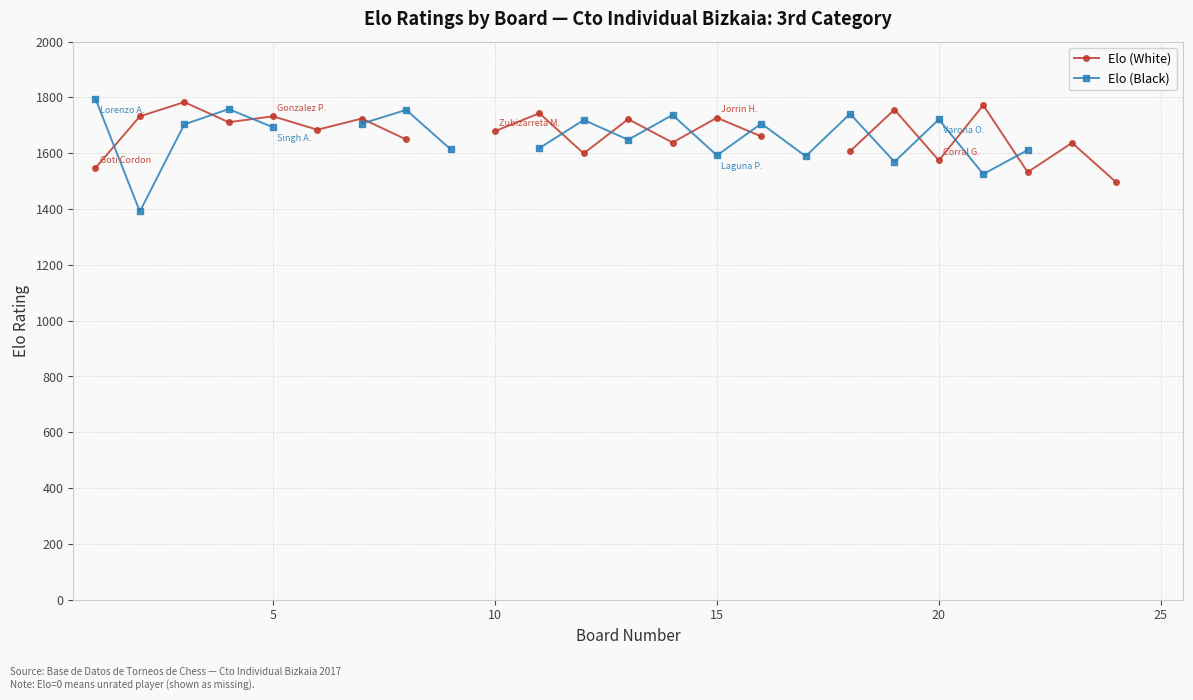

How many distinct data groups are displayed?

2